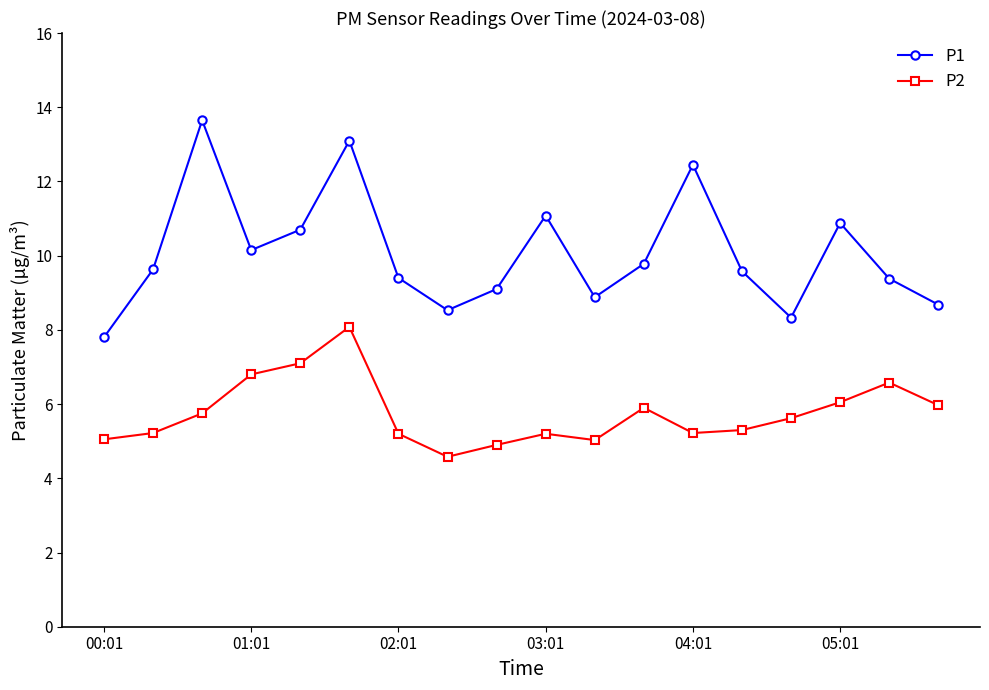

What is the minimum value shown in the chart?

4.6